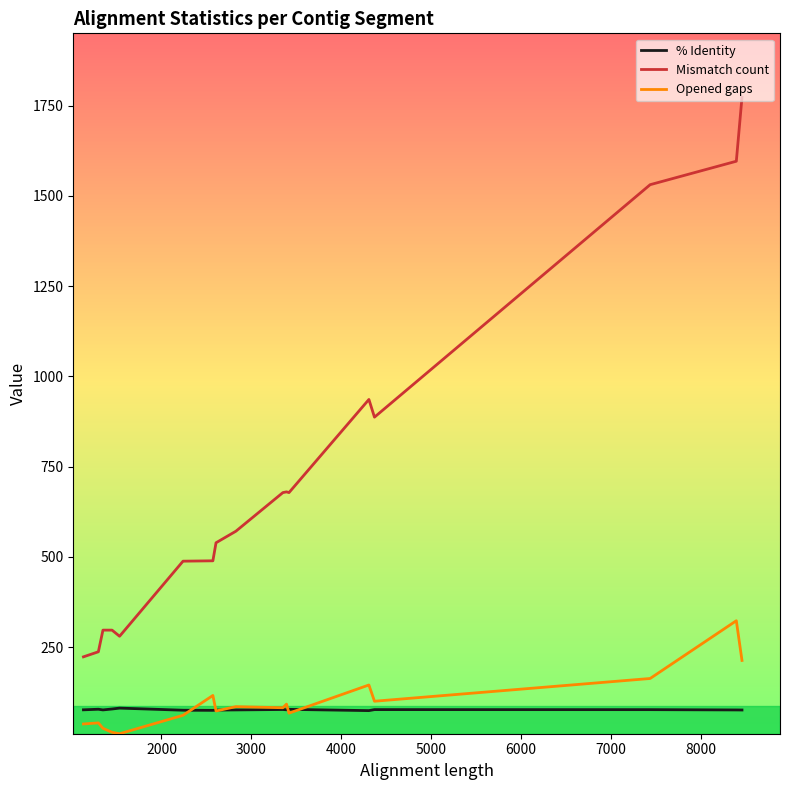

Rank the series by their maximum value, from lowest to highest.

% Identity, Opened gaps, Mismatch count